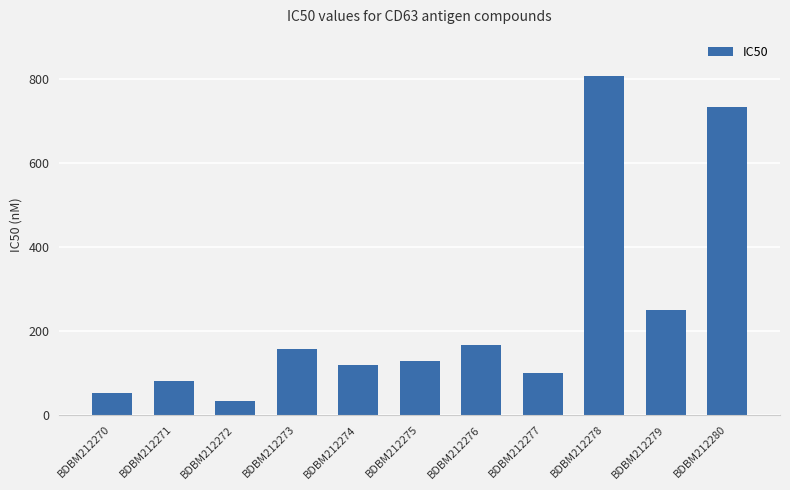

The value at BDBM212270 is 51. True or false?

True